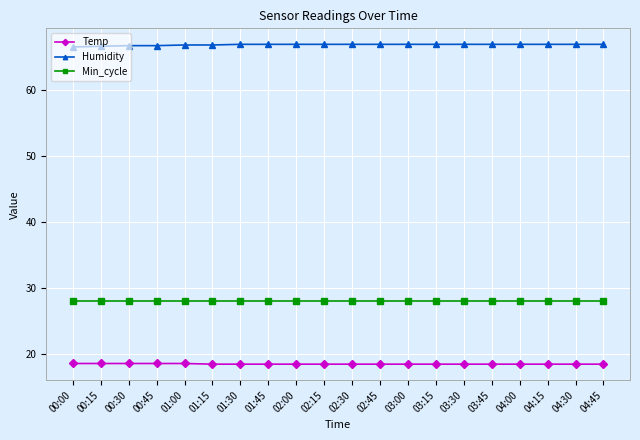

What position from the left is 03:30?

15